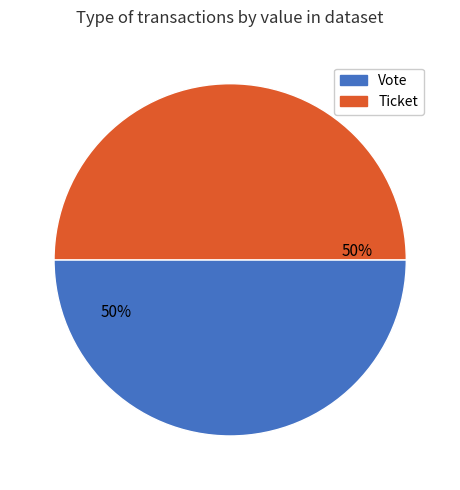

Is it true that Vote is 40% of the pie?

False